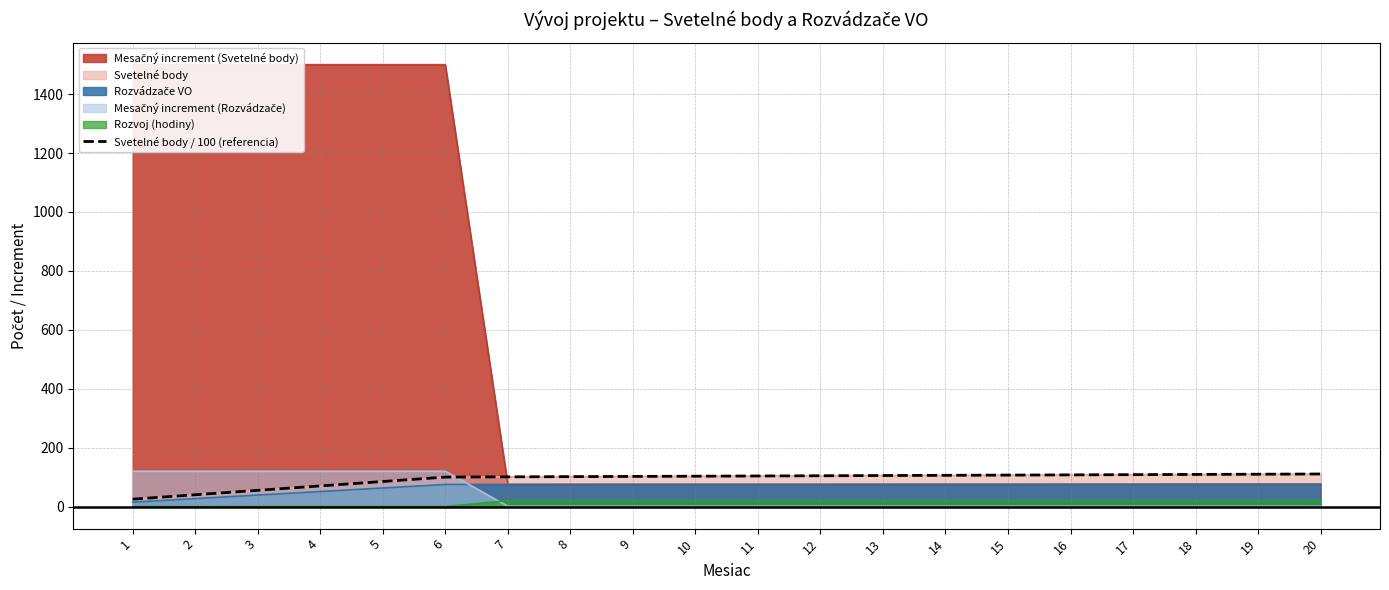

Approximately how many times larger is the value at 11 compared to 14?

1.0